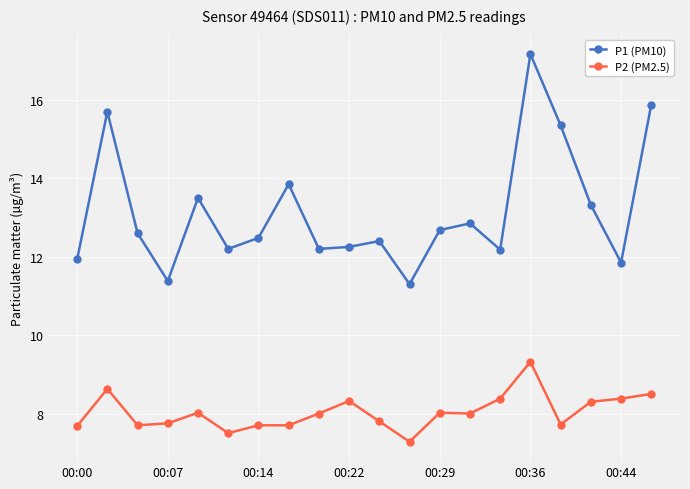

True or false: P1 (PM10) has more than 1 interior local peaks.

True